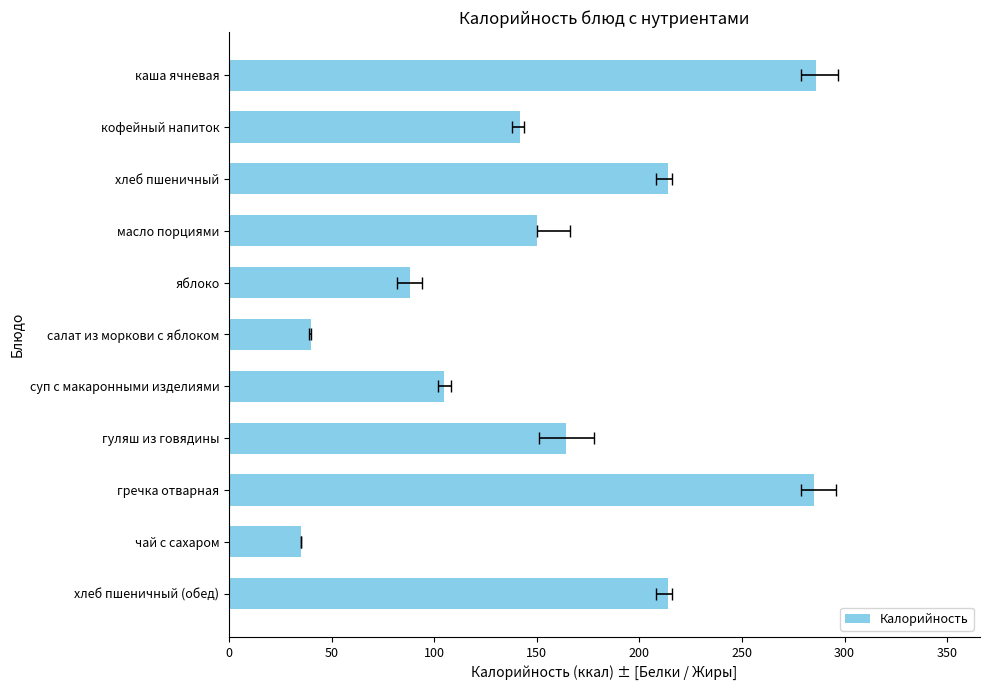

How many data points are less than 150?

5